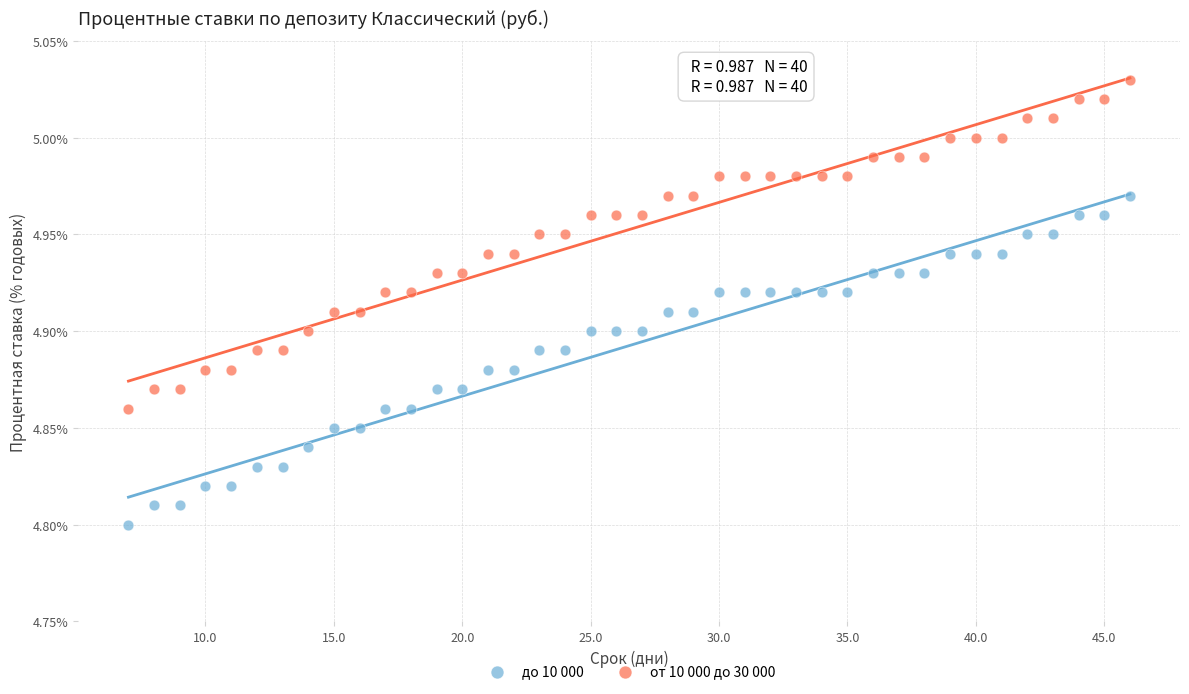

Which series reaches the minimum Y coordinate?

до 10 000